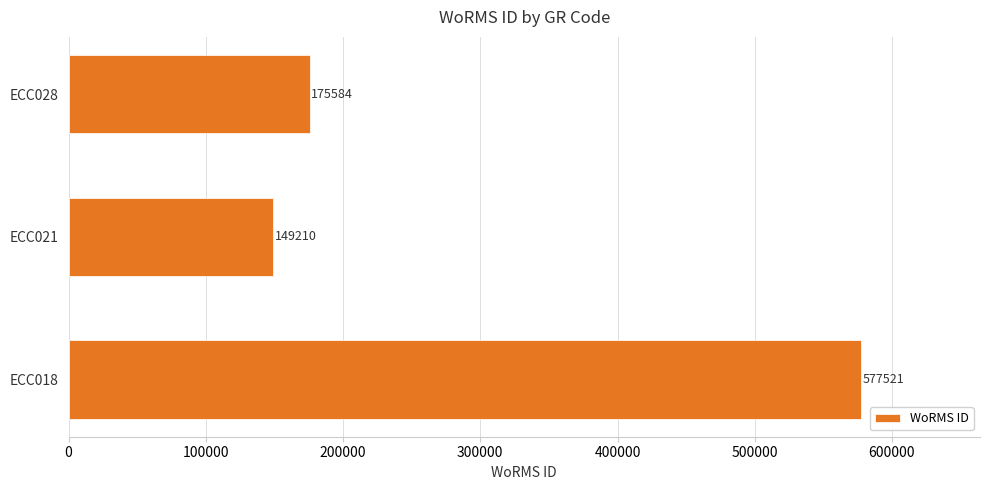

Reading bottom to top, transcribe all the data shown in this chart.

ECC018=577521	ECC021=149210	ECC028=175584